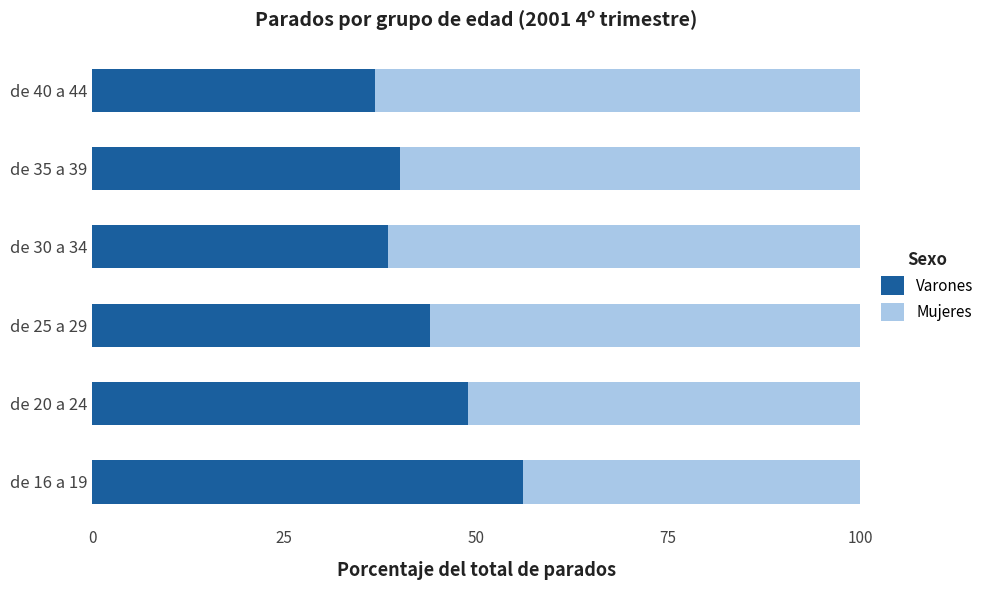

What is the difference between the maximum and second lowest values in the Varones series?

17.5